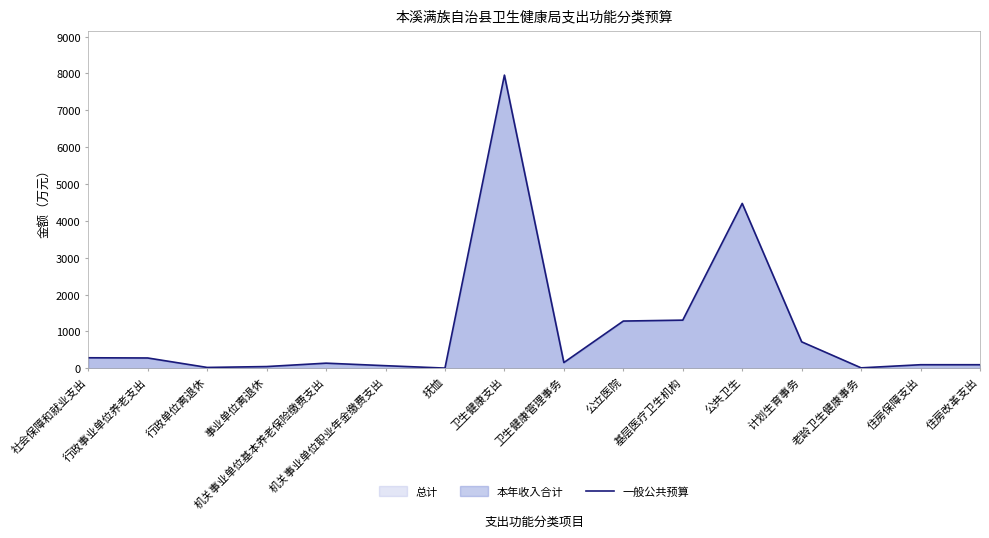

At which category does the chart reach its peak across all series?

卫生健康支出